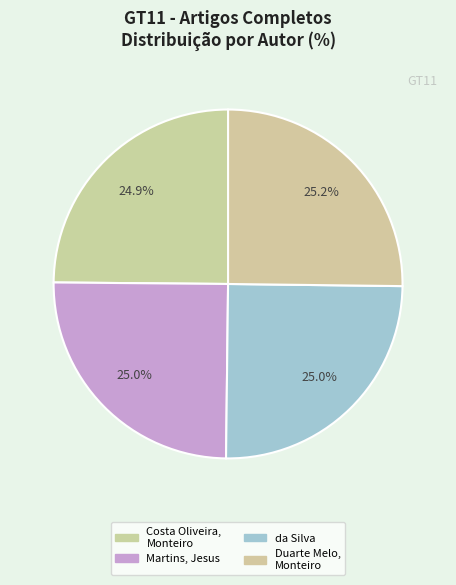

Combined, do Martins, Jesus and da Silva account for over 50%?

No